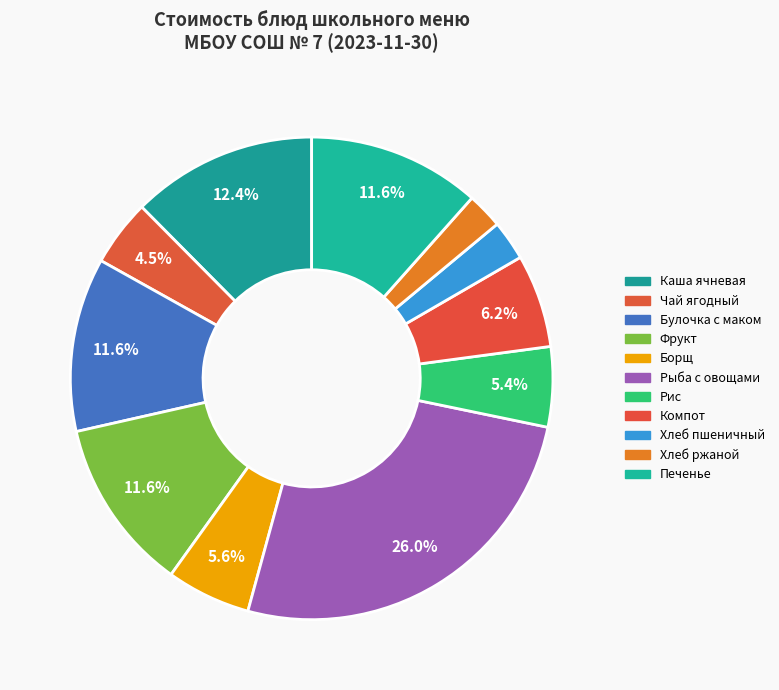

What is the smallest slice in the pie chart?

Хлеб ржаной